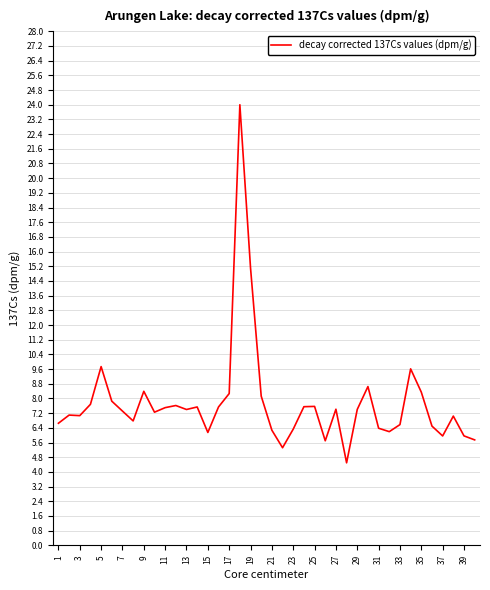

What is the greatest value displayed?

24.0